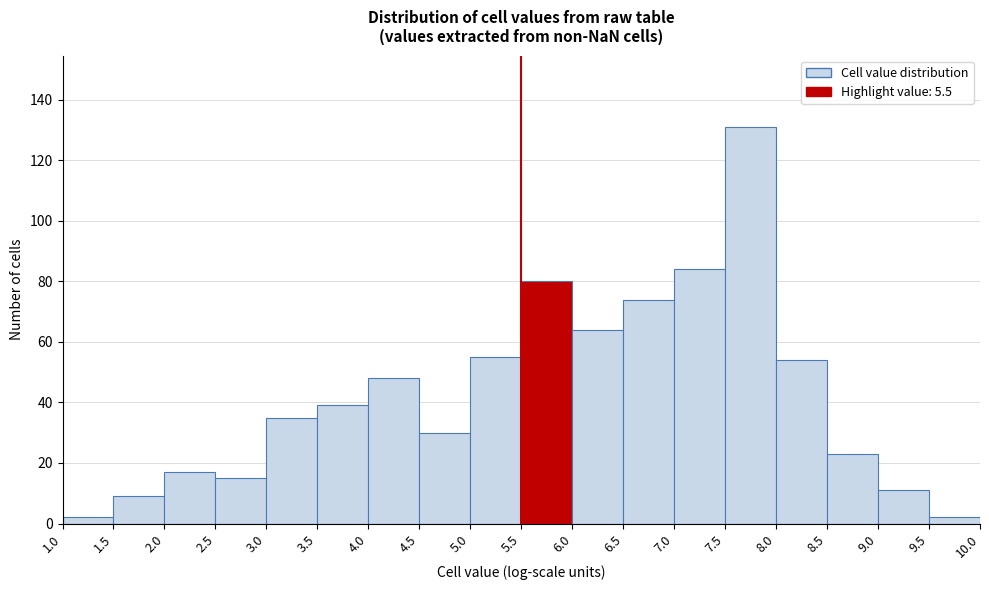

Reading left to right, transcribe this chart: for each bar, give the range it covers on the x-axis and its height. The values are not printed on the chart, so give them approximately, as read against the axis.

1.0 to 1.5: 2
1.5 to 2.0: 10
2.0 to 2.5: 18
2.5 to 3.0: 16
3.0 to 3.5: 36
3.5 to 4.0: 40
4.0 to 4.5: 48
4.5 to 5.0: 30
5.0 to 5.5: 56
5.5 to 6.0: 80
6.0 to 6.5: 64
6.5 to 7.0: 74
7.0 to 7.5: 84
7.5 to 8.0: 132
8.0 to 8.5: 54
8.5 to 9.0: 24
9.0 to 9.5: 12
9.5 to 10.0: 2